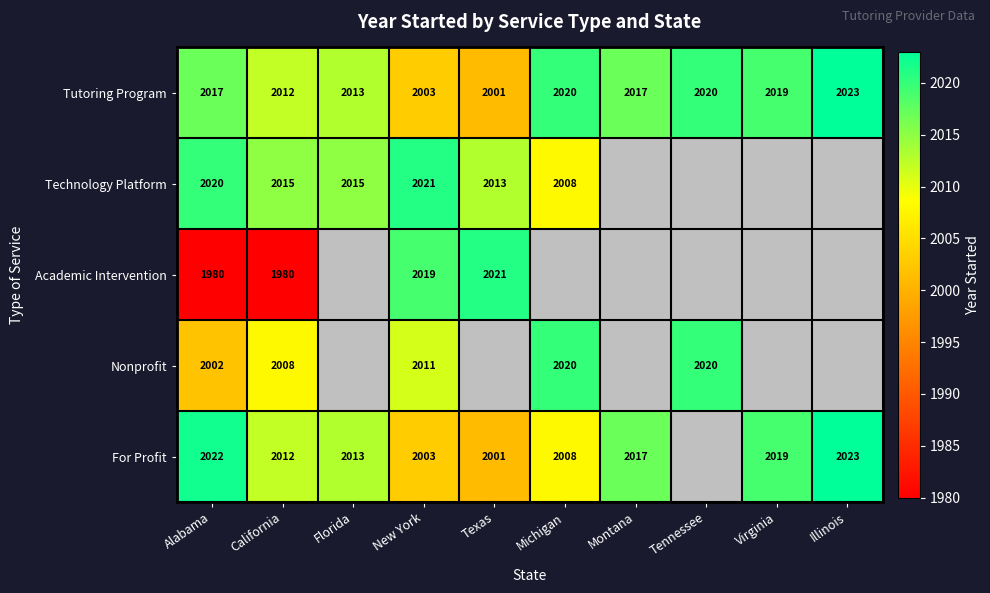

The Tutoring Program series shows 2019 at Virginia. True or false?

True